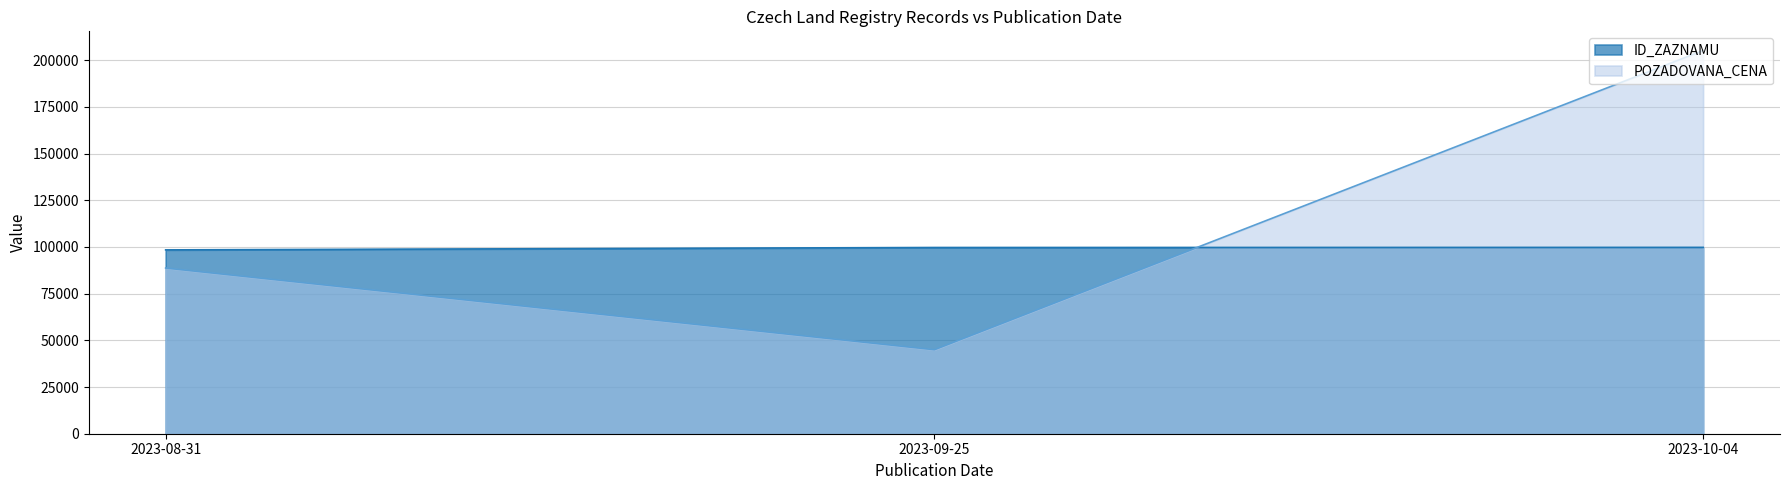

Where is POZADOVANA_CENA nearest to the value 125105?

2023-08-31